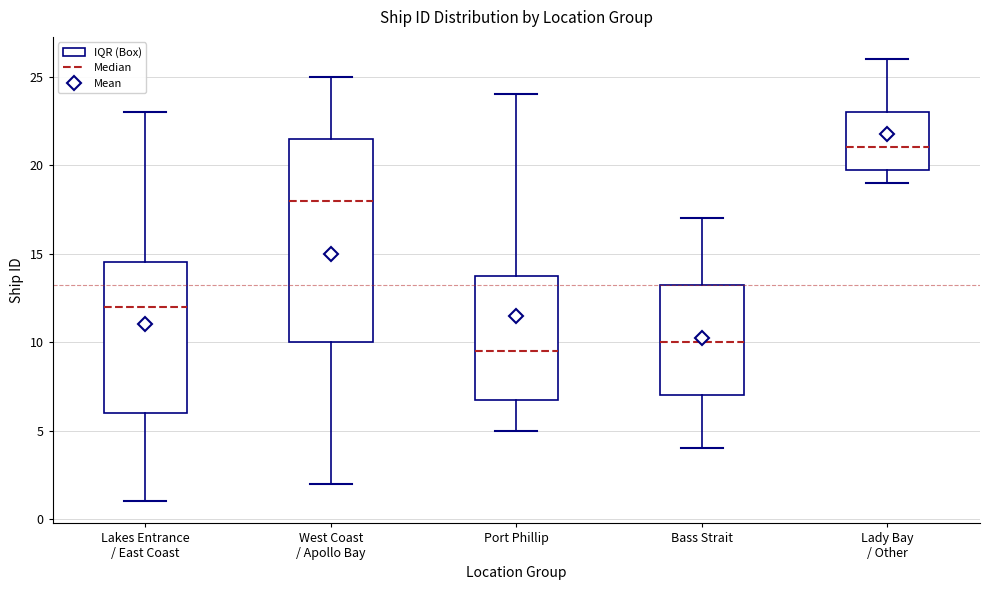

Reading left to right, read every box against the y-axis: the position of its median line, the range the box covers, and the ends of its whiskers. The values are not printed on the chart, so give them approximately, as read against the axis.

Lakes Entrance / East Coast: median 12.0, box 6.0 to 14.5, whiskers 1.0 to 23.0
West Coast / Apollo Bay: median 18.0, box 10.0 to 21.5, whiskers 2.0 to 25.0
Port Phillip: median 9.5, box 7.0 to 14.0, whiskers 5.0 to 24.0
Bass Strait: median 10.0, box 7.0 to 13.5, whiskers 4.0 to 17.0
Lady Bay / Other: median 21.0, box 20.0 to 23.0, whiskers 19.0 to 26.0